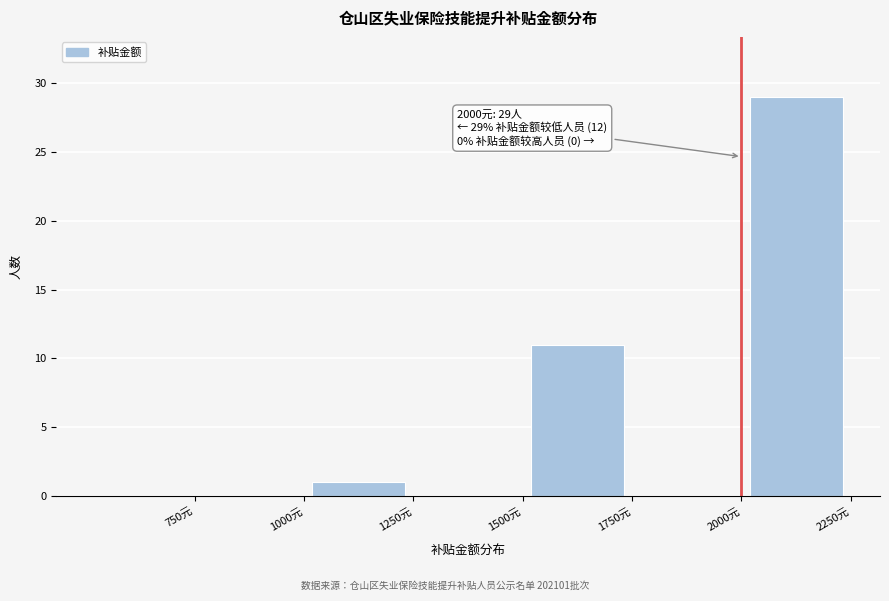

Over which range of the x-axis is the bar tallest?

2000 to 2250